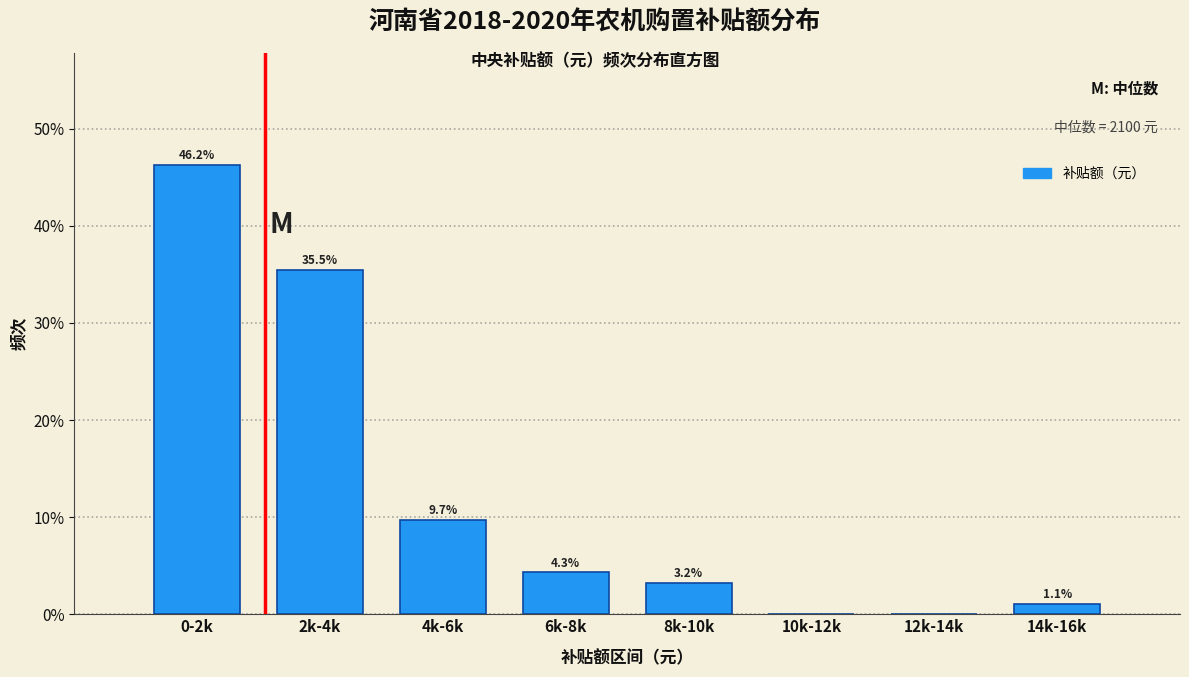

Reading right to left, list all the values displayed in this chart.

14k-16k=1.1	12k-14k=0.0	10k-12k=0.0	8k-10k=3.2	6k-8k=4.3	4k-6k=9.7	2k-4k=35.5	0-2k=46.2